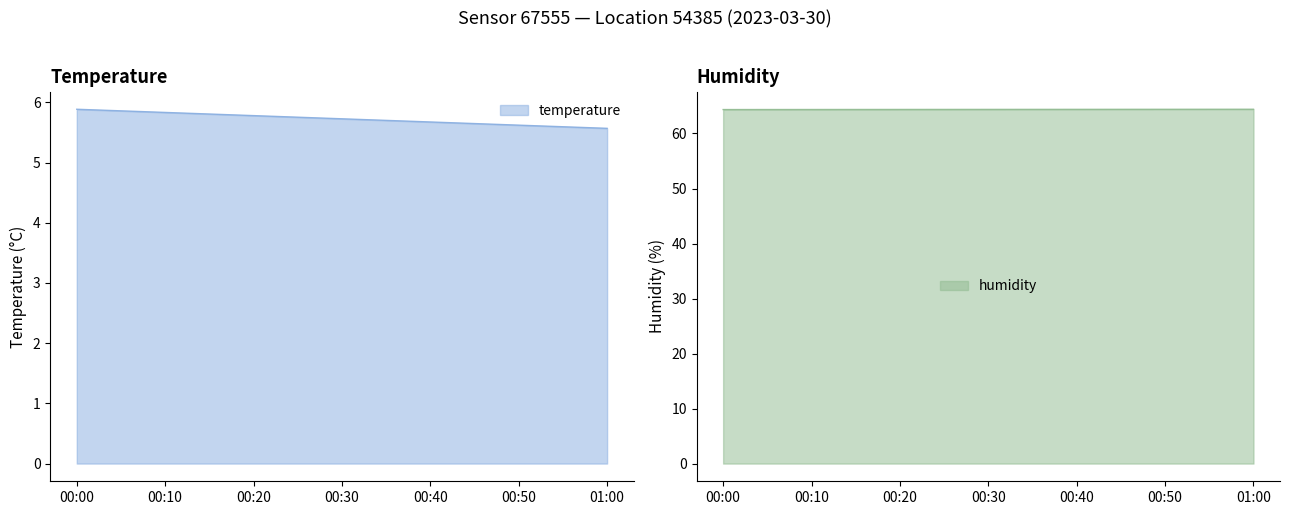

What is the maximum value for humidity?

64.4